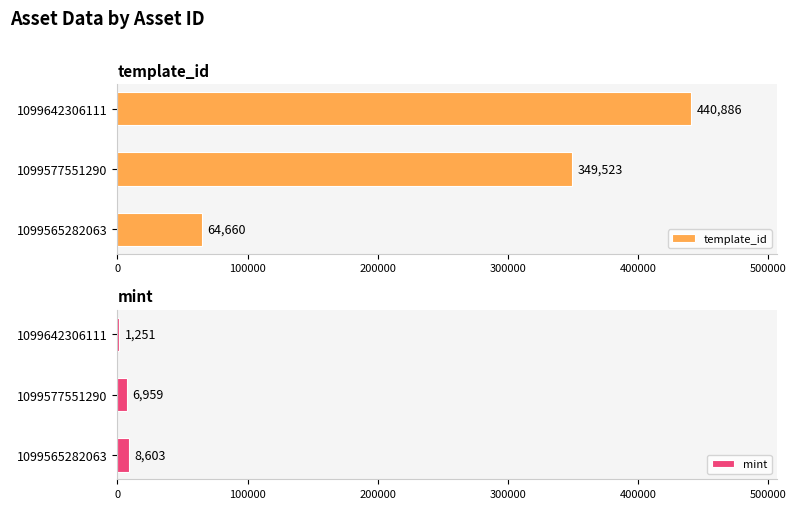

Reading left to right, what are all the values shown in this chart?

template_id: 64660	349523	440886
mint: 8603	6959	1251